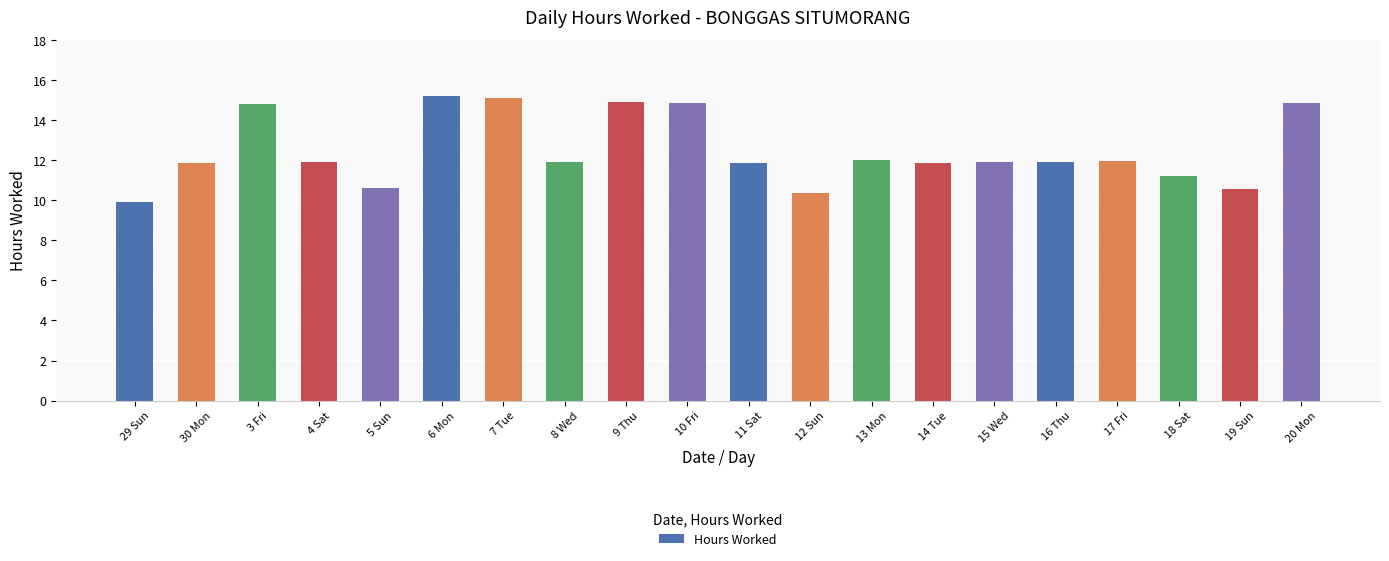

What position from the right is 9 Thu?

12